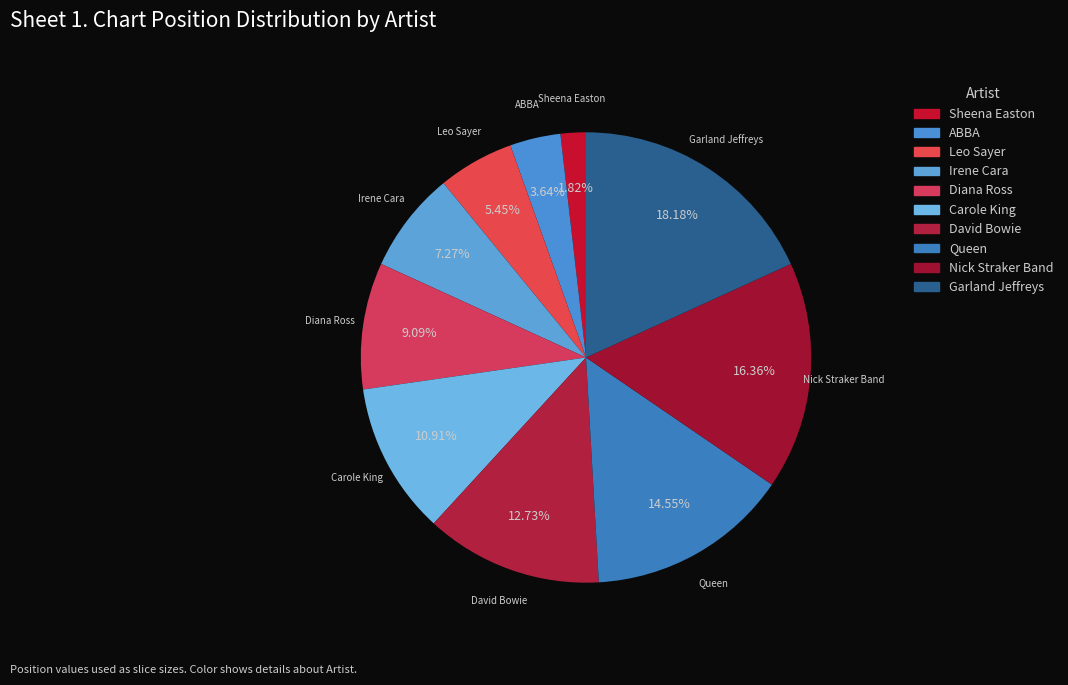

Rank the categories by value from lowest to highest.

Sheena Easton, ABBA, Leo Sayer, Irene Cara, Diana Ross, Carole King, David Bowie, Queen, Nick Straker Band, Garland Jeffreys